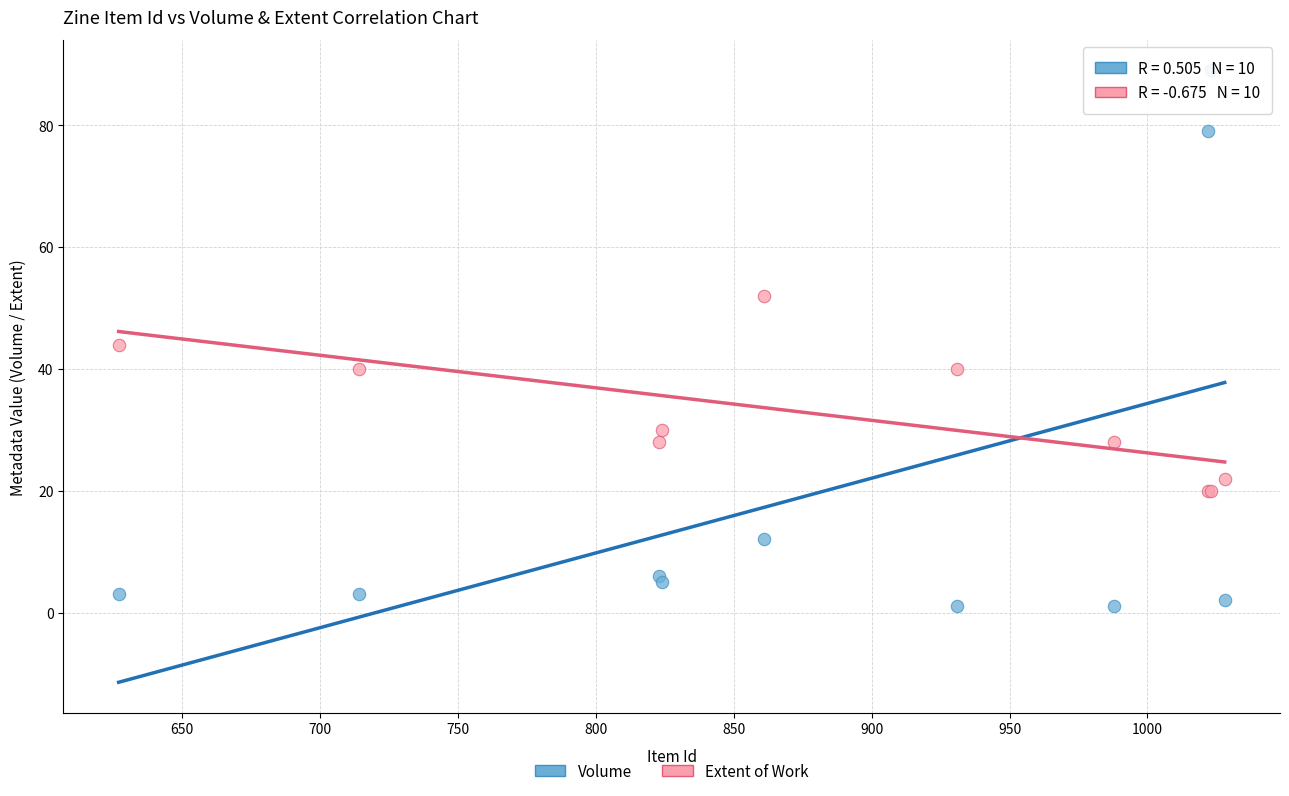

Which series has the largest Y range (max minus min)?

Volume